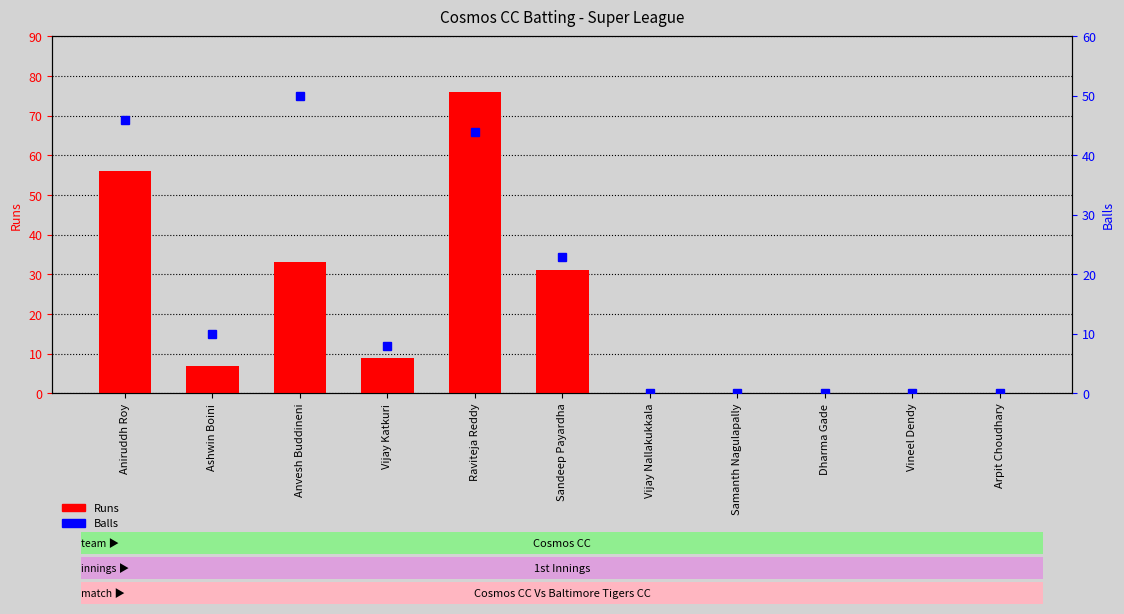

Reading right to left, what are all the values shown in this chart?

0	0	0	0	0	31	76	9	33	7	56